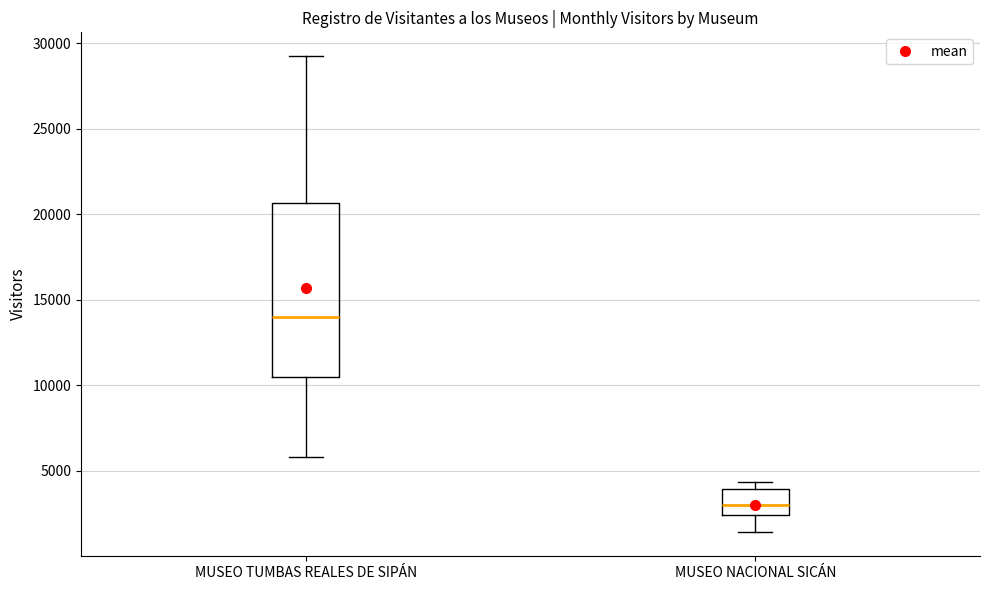

Which box has the highest median line?

MUSEO TUMBAS REALES DE SIPÁN